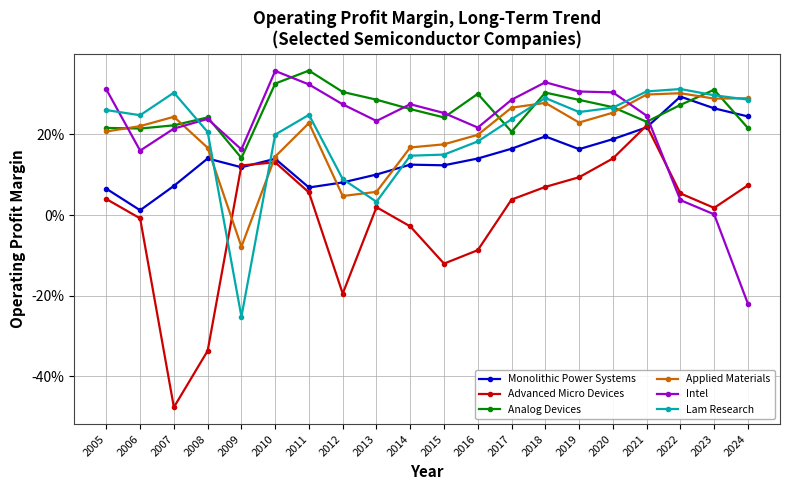

Which has a higher value, 2014 or 2006?

2014